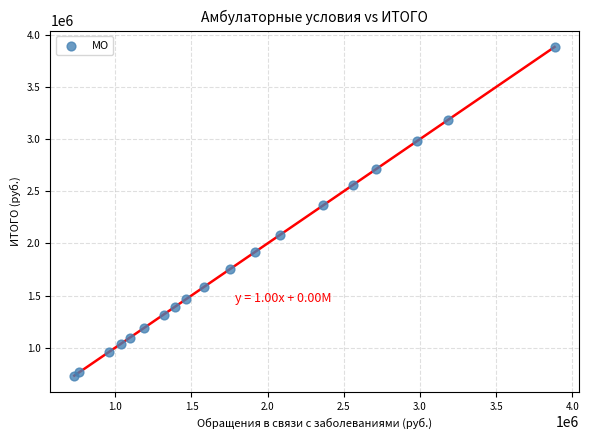

What Y value in the scatter plot is closest to 2307262?

2365649.6